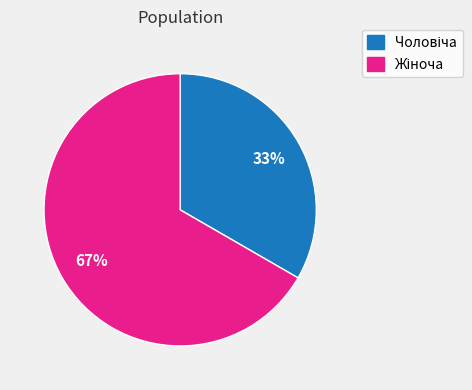

To the nearest percent, what is the average slice percentage?

50%